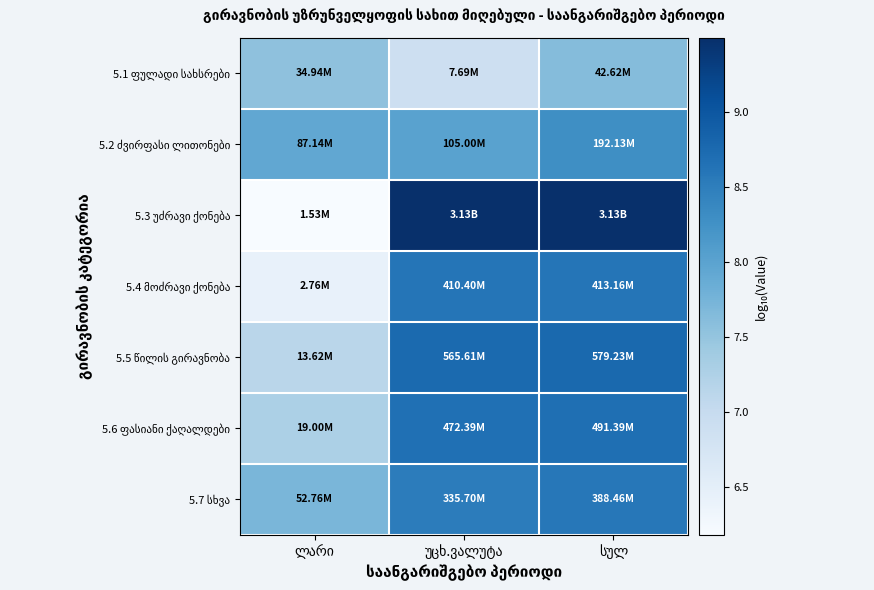

What is the difference between the highest and lowest values at უცხ.ვალუტა?

2.6